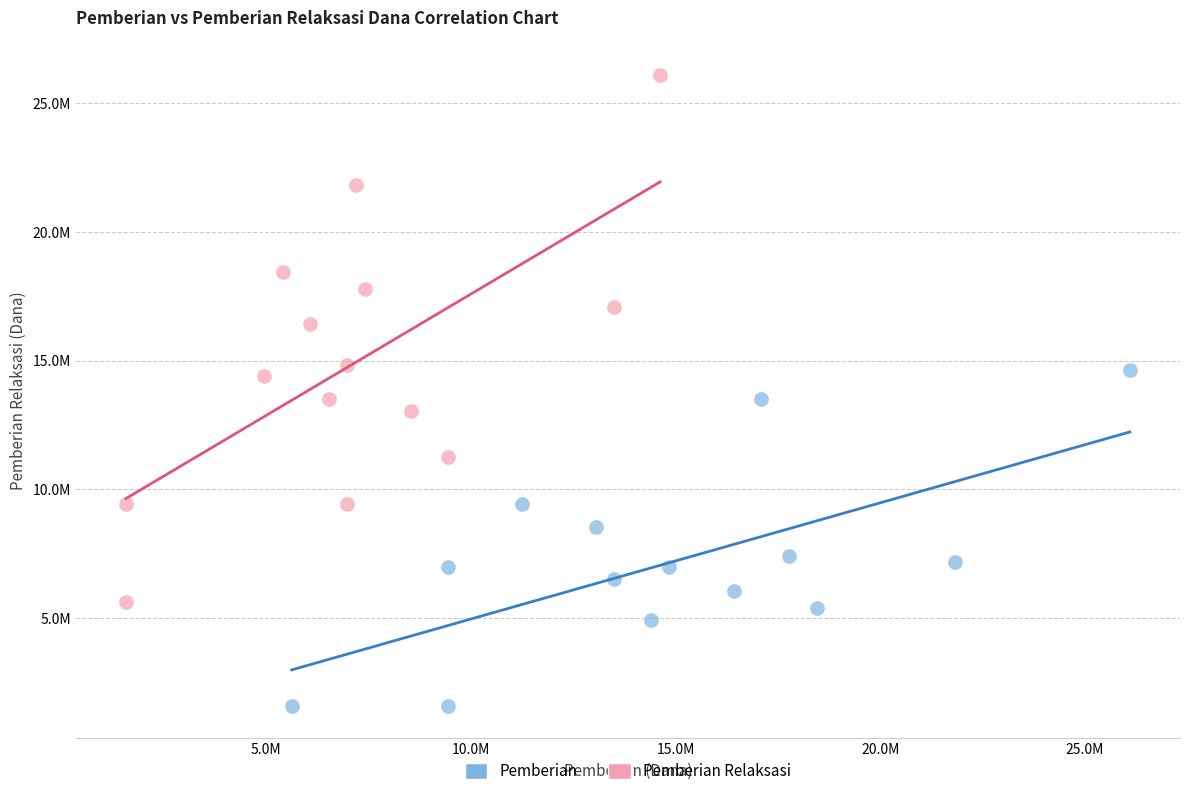

Which series contains the lowest Y value?

Pemberian